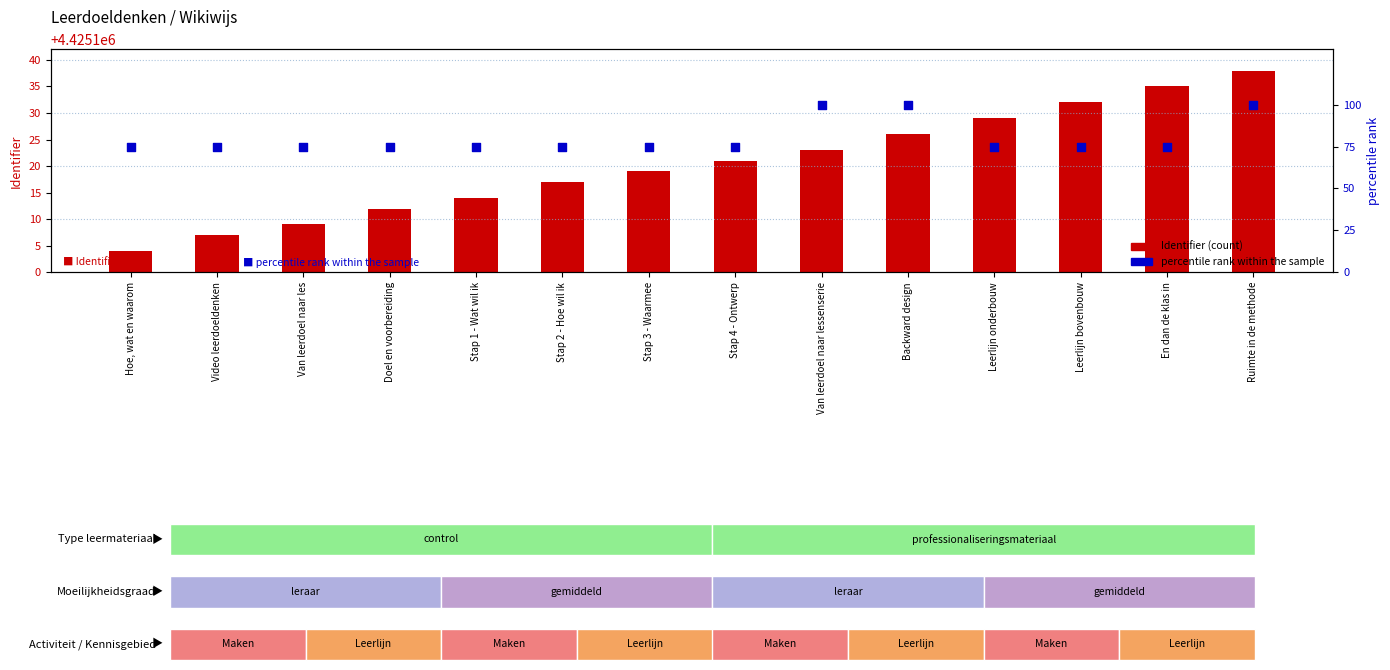

Which series has the largest total across all categories?

Identifier